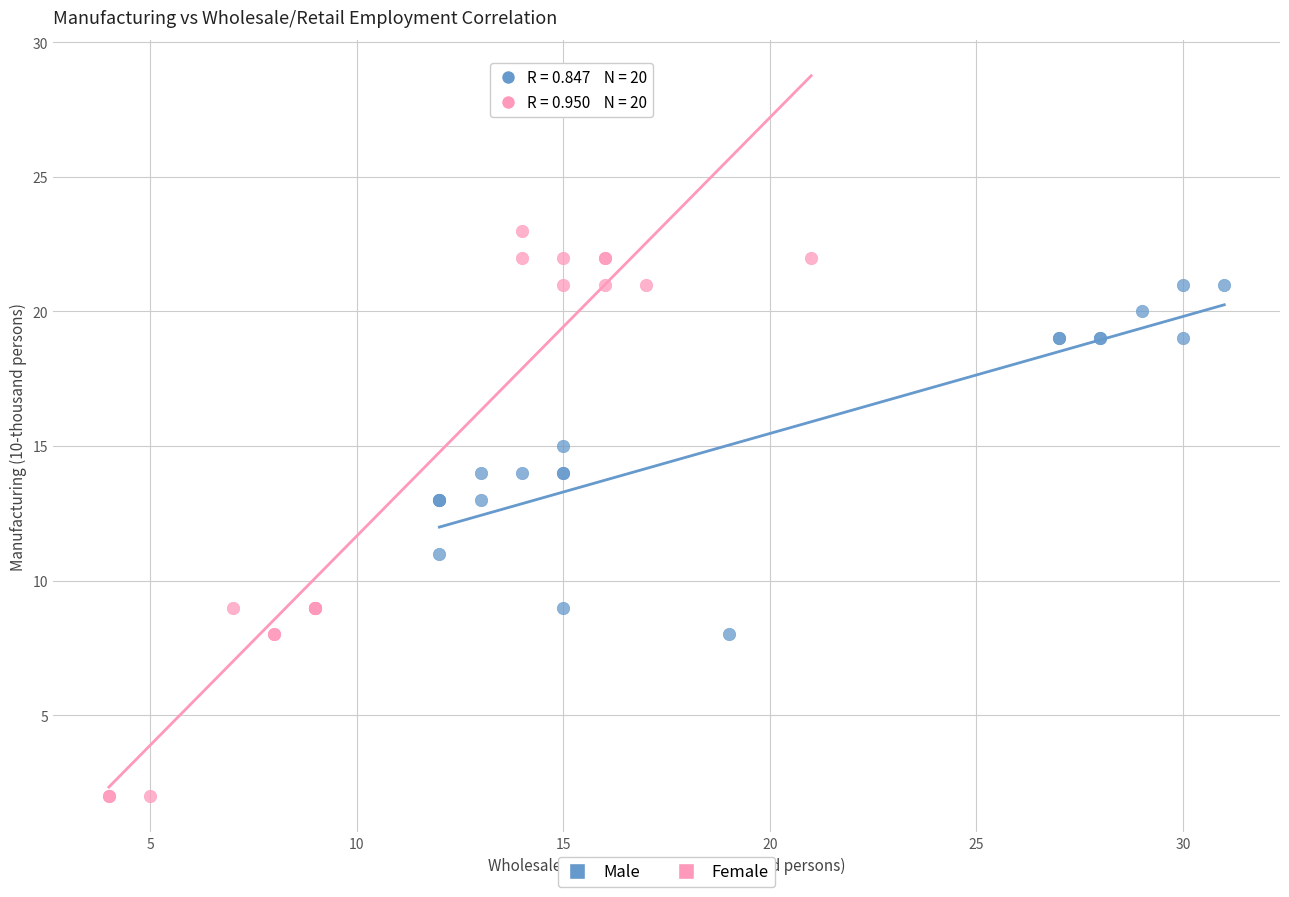

Which series has the widest spread of Y values?

Female